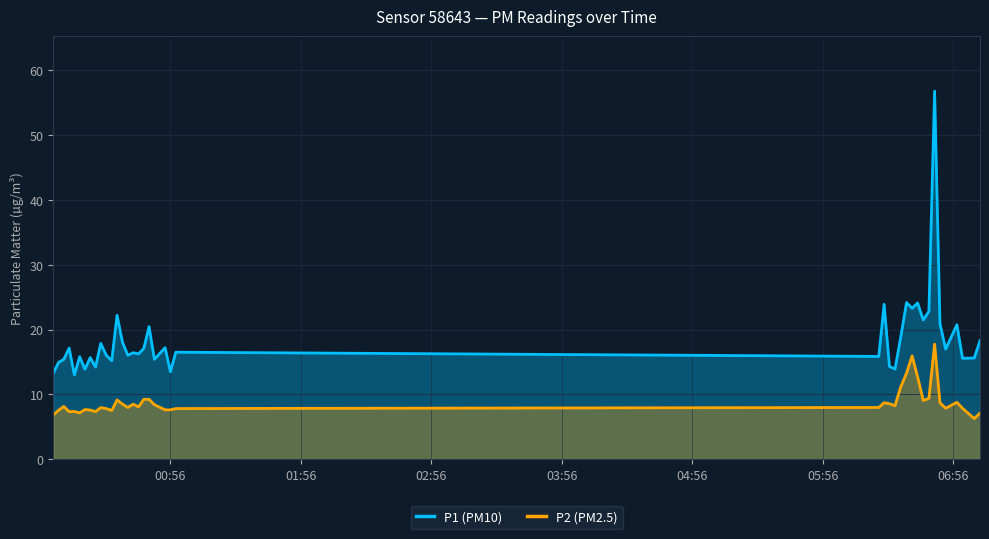

How many interior local valleys does the P1 (PM10) series have?

14